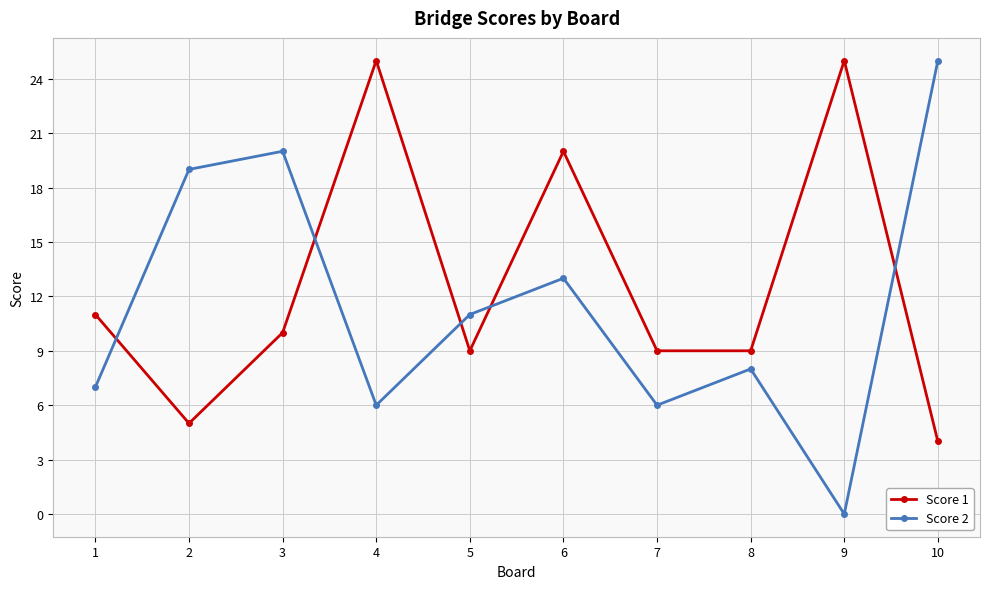

Where is the first local maximum for Score 2?

3